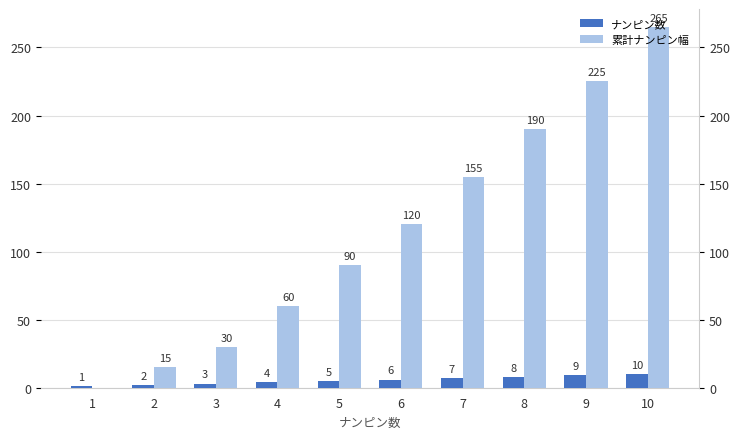

How many series are shown in this chart?

2